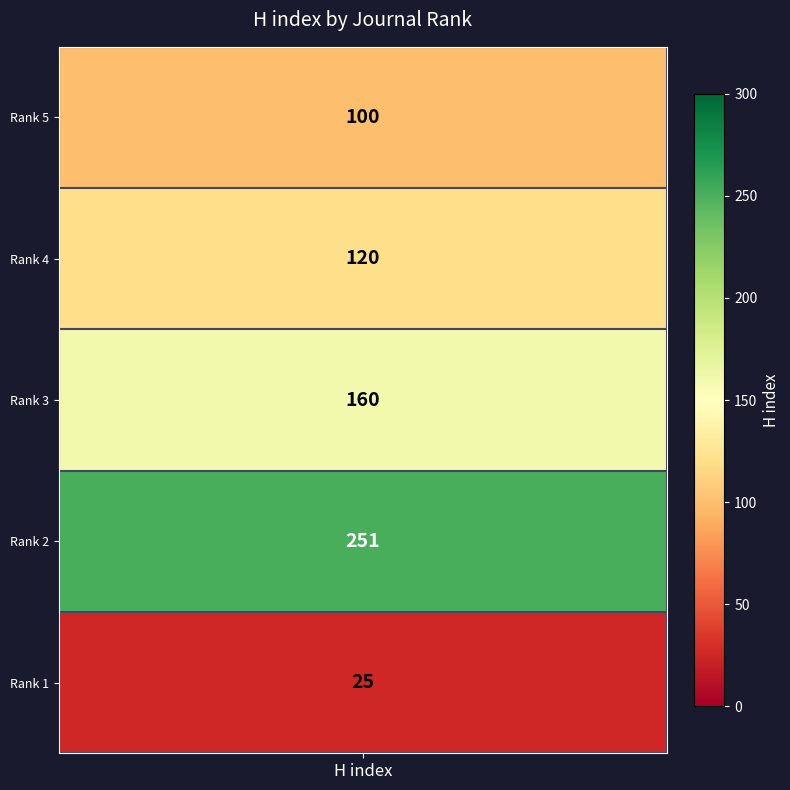

What is the smallest value displayed?

25